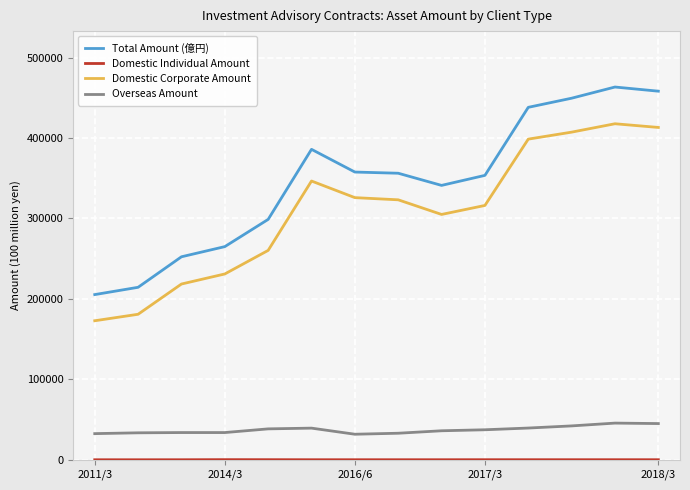

What is the lowest value of the Total Amount (億円) series?

205334.4